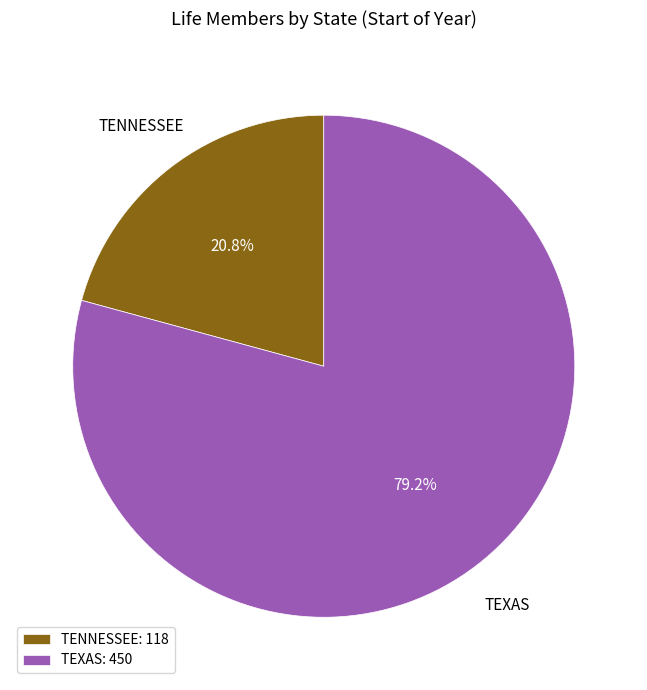

What percentage is the TENNESSEE slice, to the nearest percent?

21%